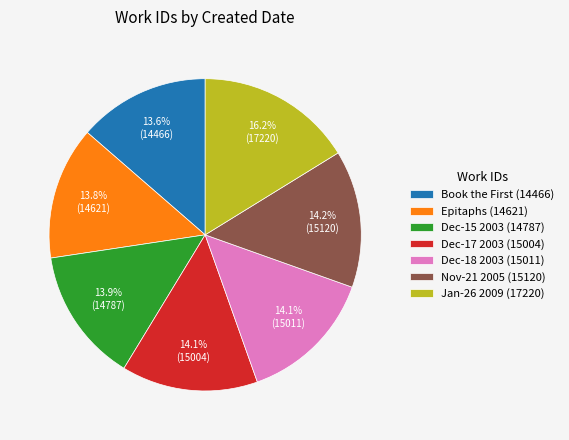

Which slice is the largest?

Jan-26 2009 (17220)